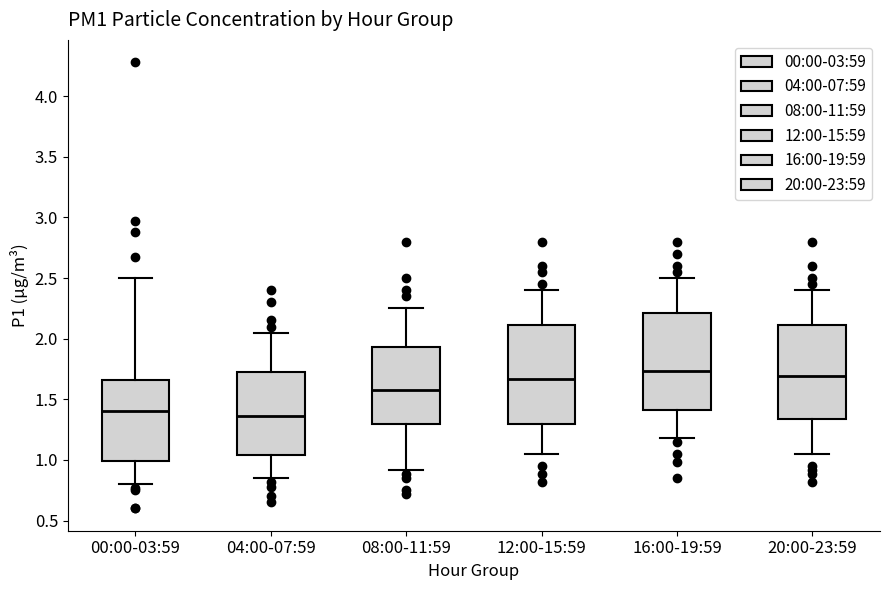

Reading left to right, transcribe this box plot: for each box, give where its median line is, the range the box spans, and where its two whiskers end, as read against the y-axis. The values are not printed on the chart, so give them approximately, as read against the axis.

00:00-03:59: median 1.40, box 1.00 to 1.65, whiskers 0.80 to 2.50
04:00-07:59: median 1.35, box 1.05 to 1.75, whiskers 0.85 to 2.05
08:00-11:59: median 1.60, box 1.30 to 1.95, whiskers 0.90 to 2.25
12:00-15:59: median 1.65, box 1.30 to 2.10, whiskers 1.05 to 2.40
16:00-19:59: median 1.75, box 1.40 to 2.20, whiskers 1.20 to 2.50
20:00-23:59: median 1.70, box 1.35 to 2.10, whiskers 1.05 to 2.40